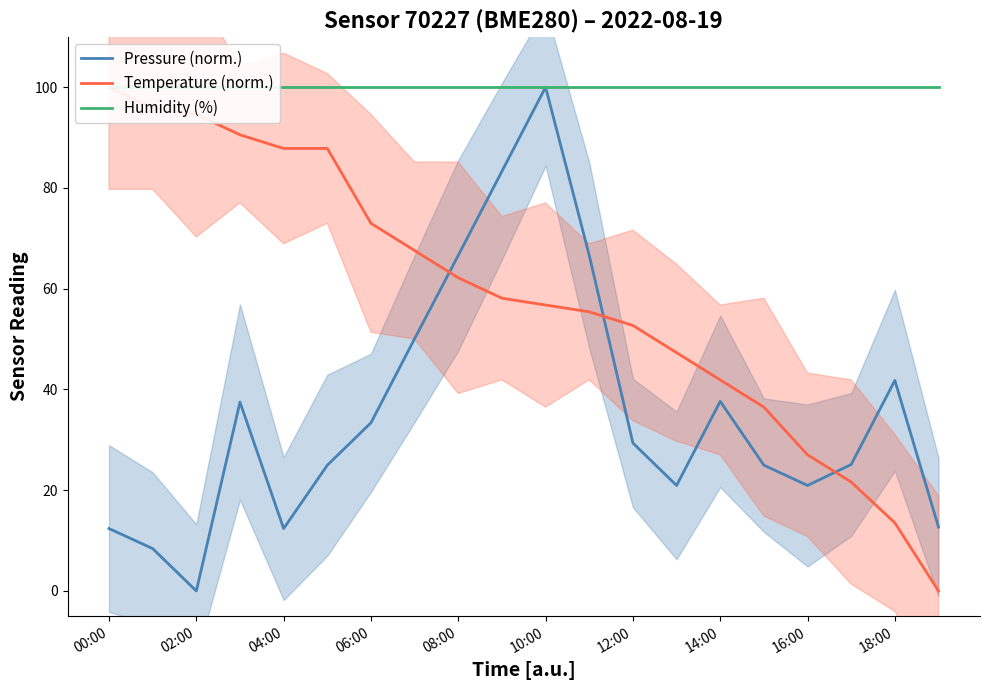

Where is Temperature (norm.) nearest to the value 50?

13